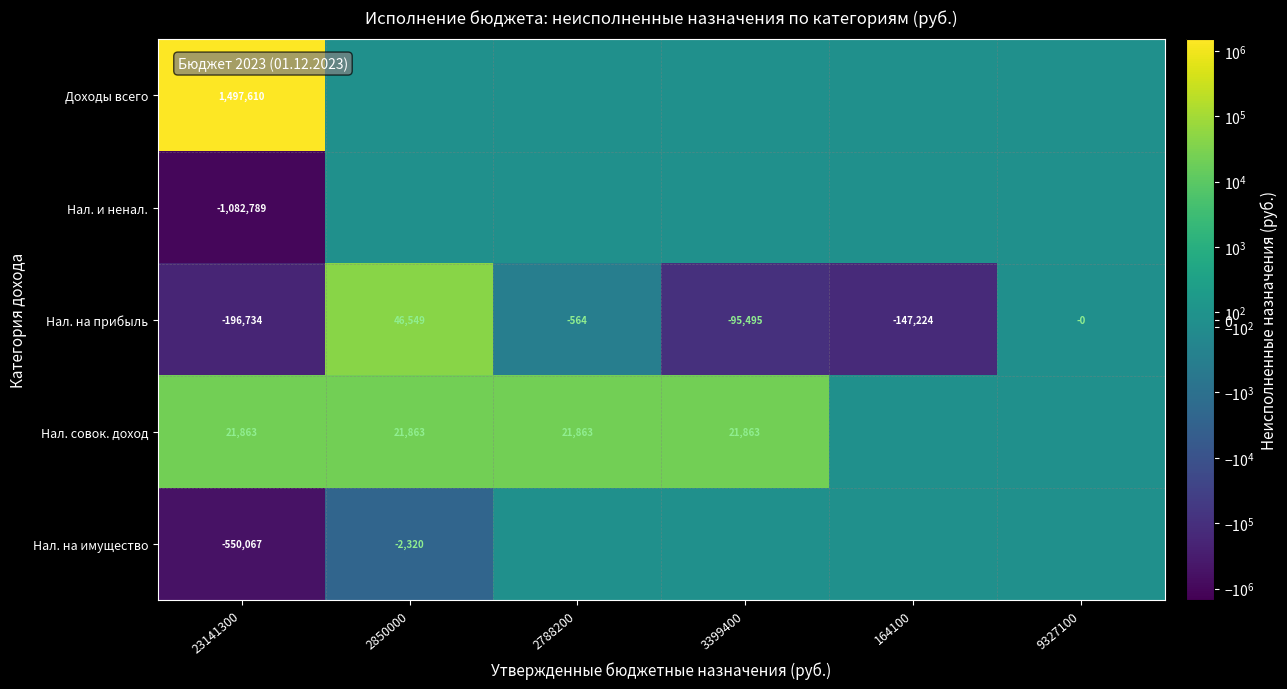

Read the Нал. на прибыль value at 2788200, to the nearest 100.

-600